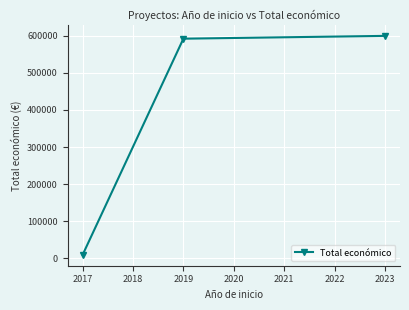

How many lines are shown in the chart?

1